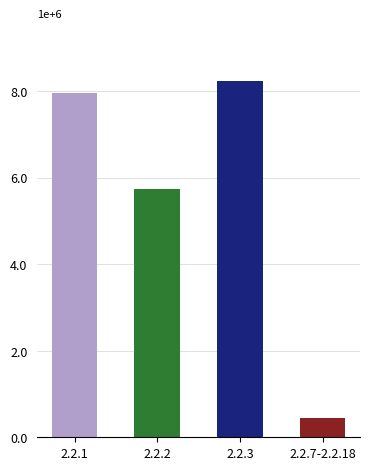

List the labels in order of value, smallest first.

2.2.7-2.2.18, 2.2.2, 2.2.1, 2.2.3